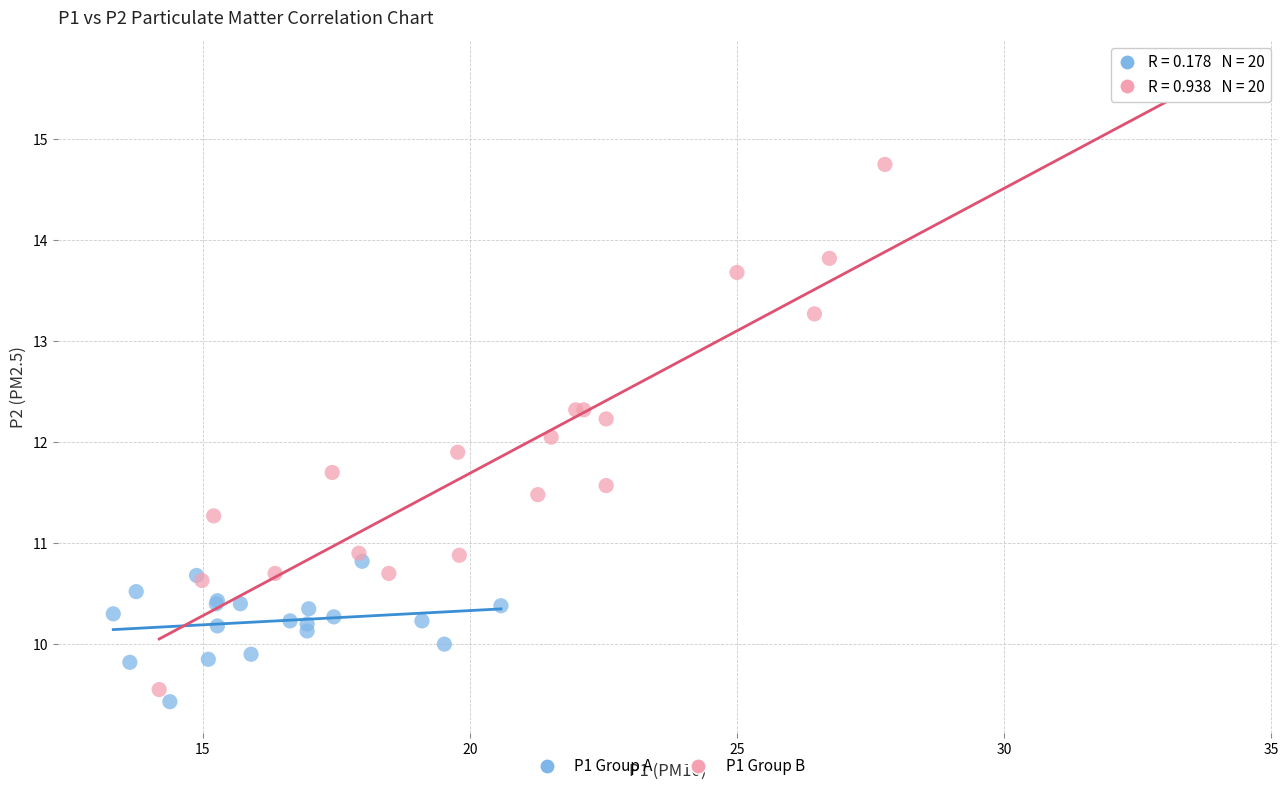

Which series reaches the maximum Y coordinate?

P1 Group B